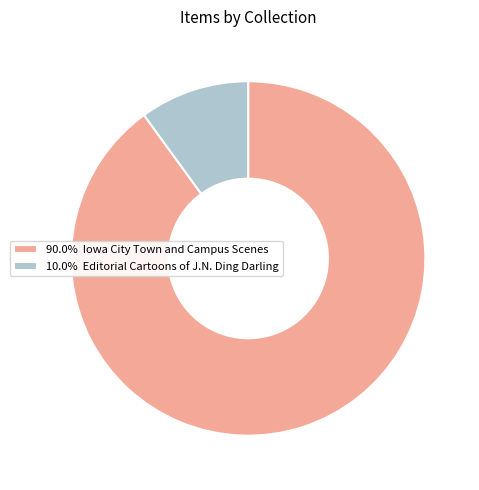

Is there any slice that represents more than half of the pie?

Yes